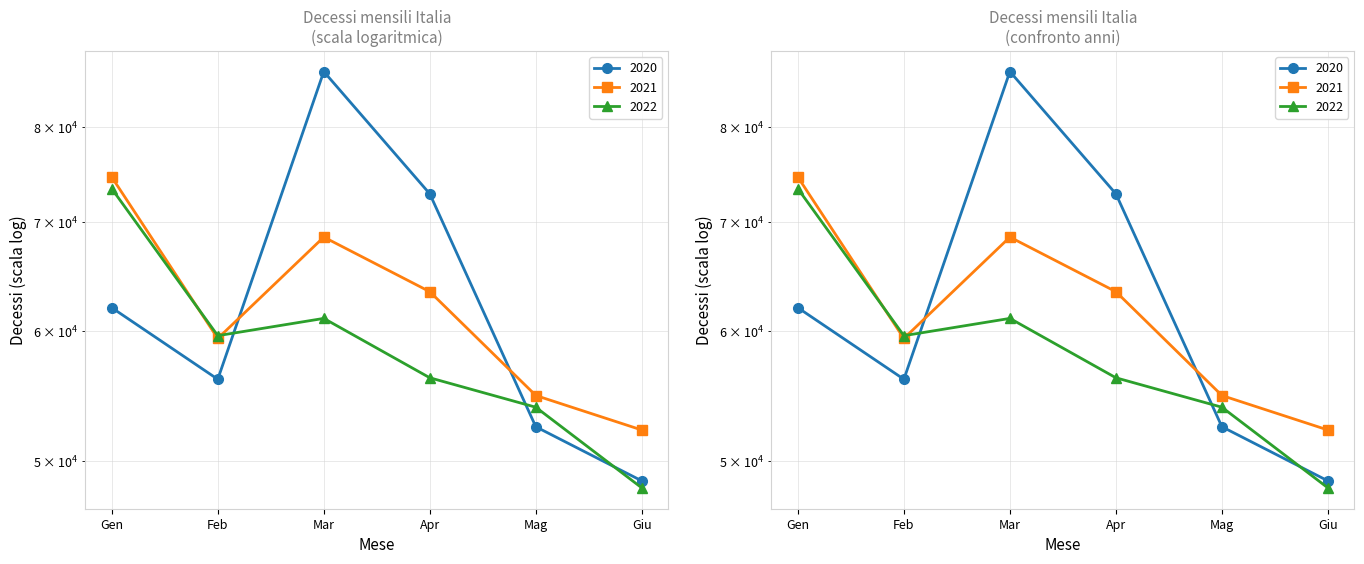

What is the label of the 4th point from the right?

Mar